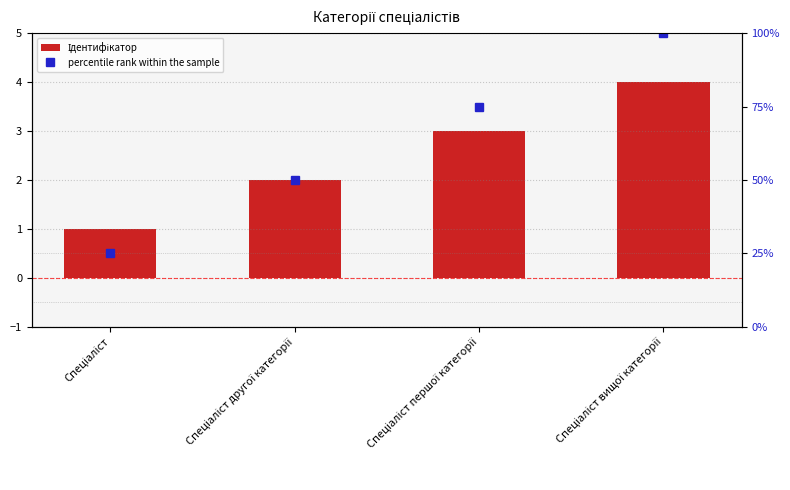

Is the value of Ідентифікатор at Спеціаліст вищої категорії greater than the value of percentile rank within the sample at Спеціаліст першої категорії?

No